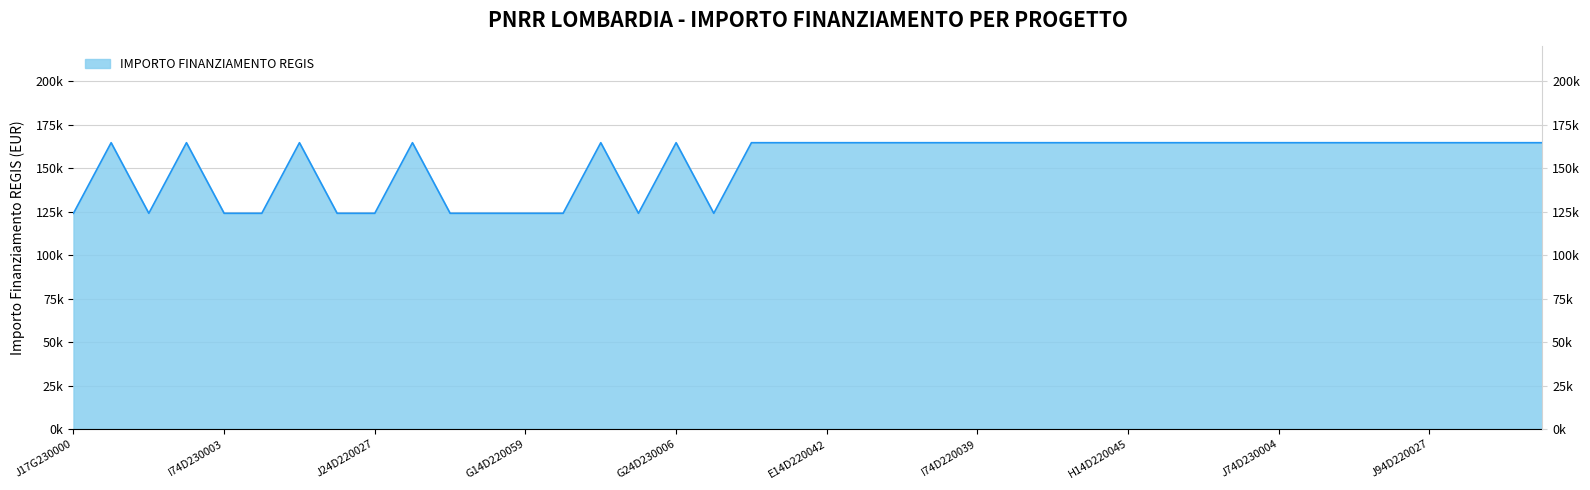

Which has a higher value, F74D22003640006 or C84D22003750006?

F74D22003640006